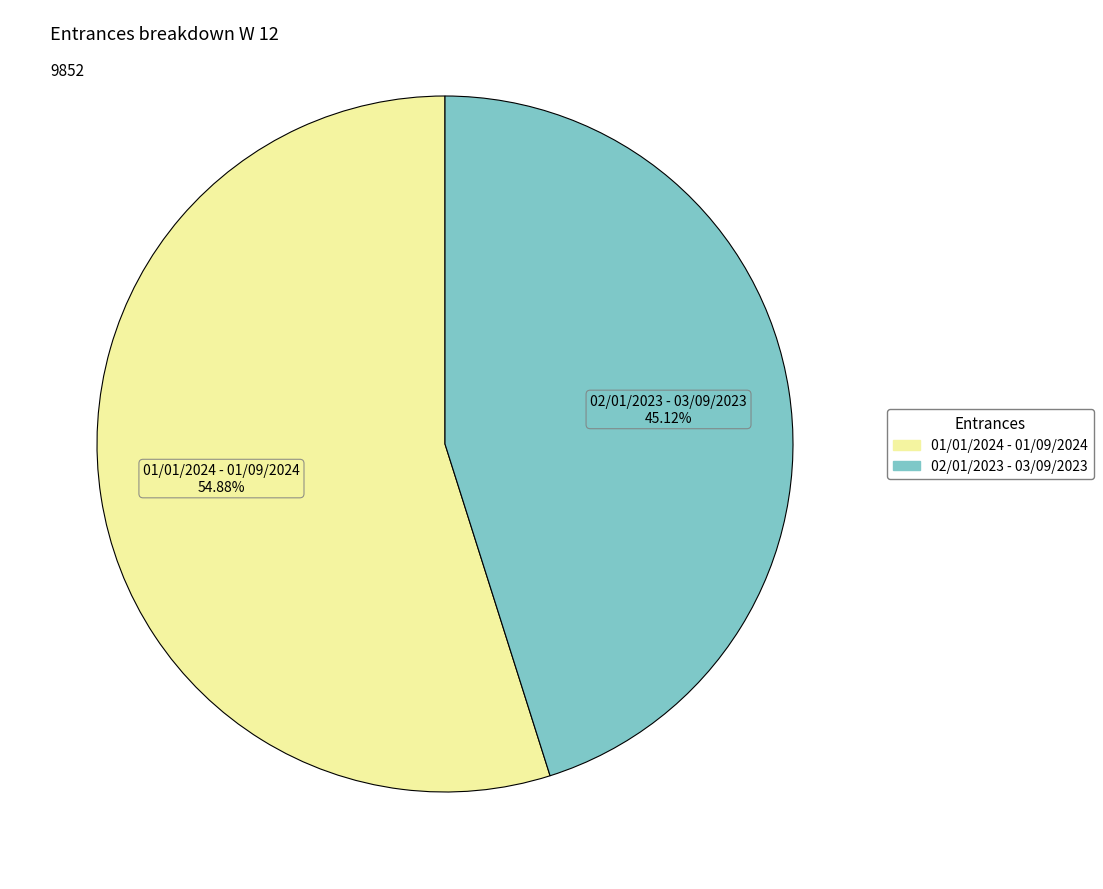

What is the majority slice?

01/01/2024 - 01/09/2024